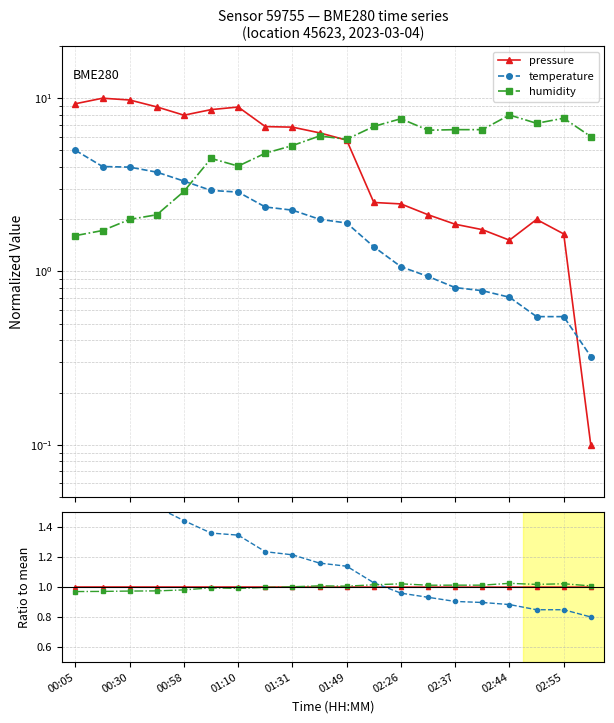

Where does the pressure series first go above 1?

00:05